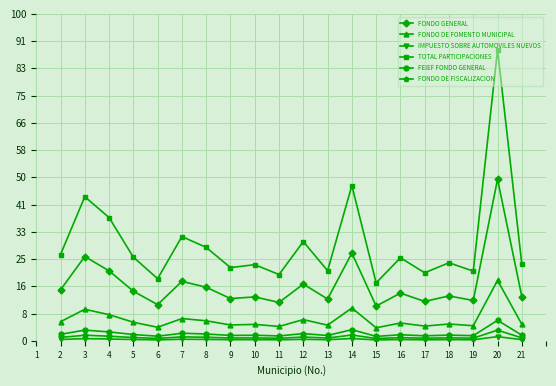

Is this an area chart (filled region under the line)?

No